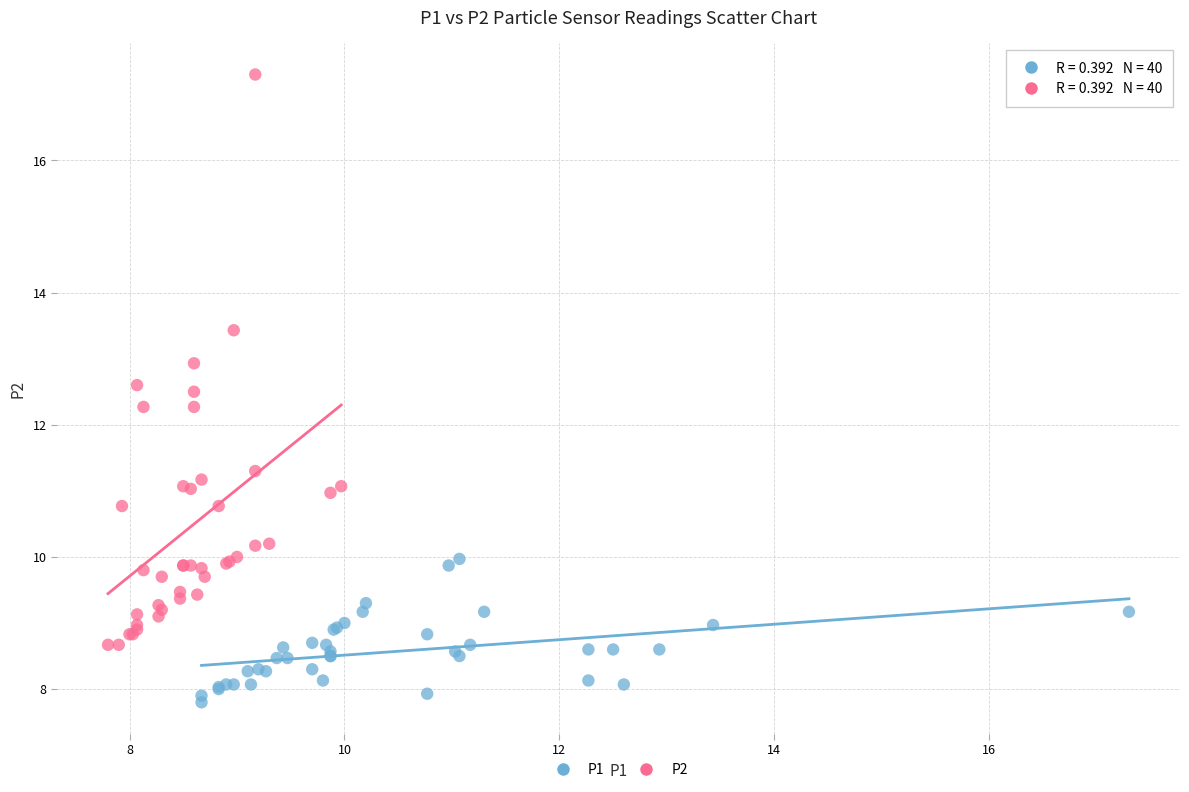

Which series contains the lowest Y value?

P1